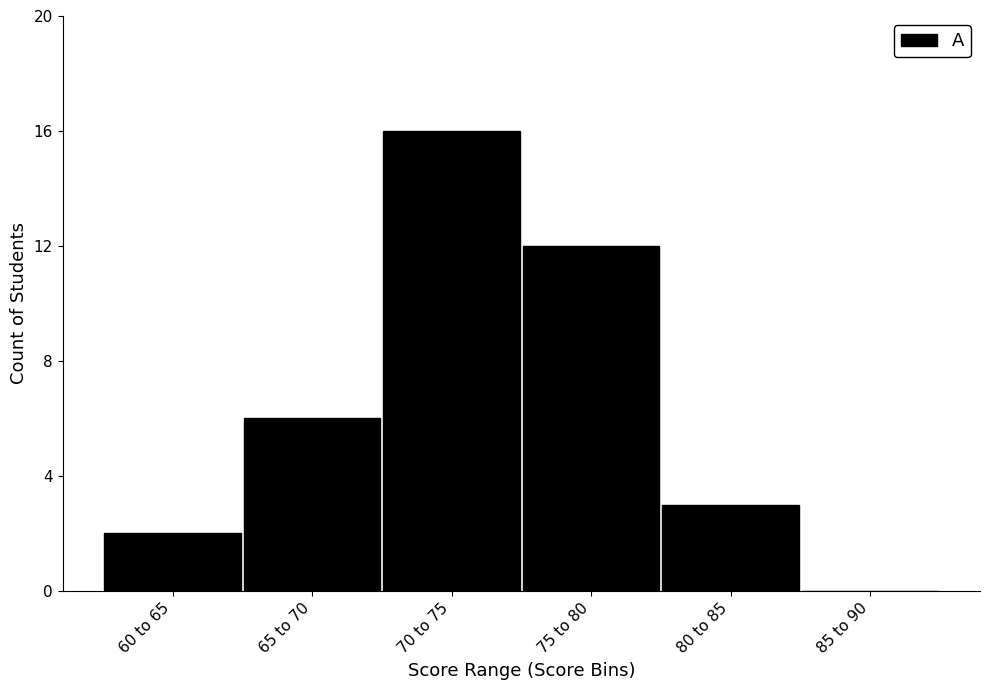

Reading left to right, transcribe all the data shown in this chart.

60 to 65=2	65 to 70=6	70 to 75=16	75 to 80=12	80 to 85=3	85 to 90=0